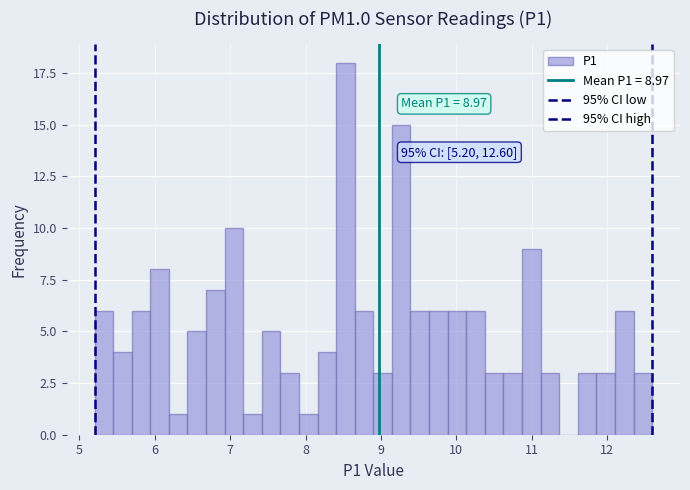

Read against the x-axis, roughly where is the centre of the tallest bar?

8.5